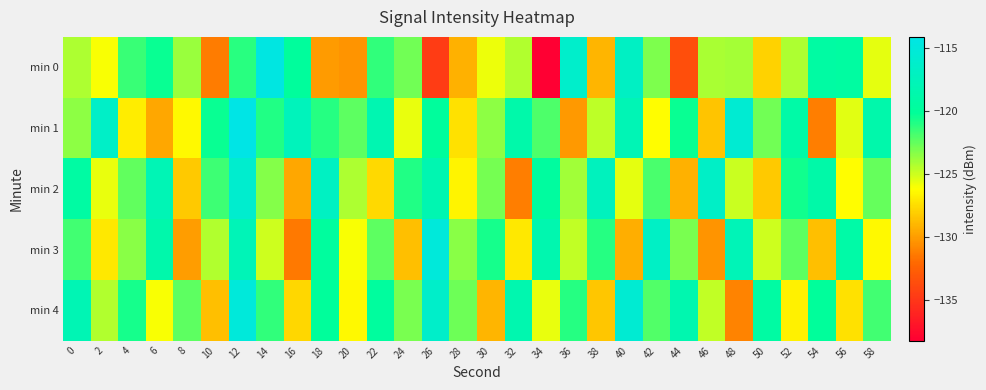

What is the total value across all series at 46?

-624.2